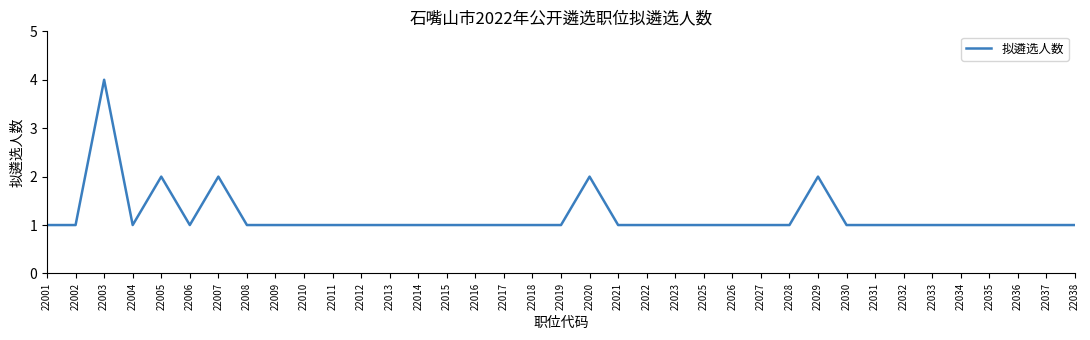

What is the ratio of the value at 22005 to the value at 22003?

0.5